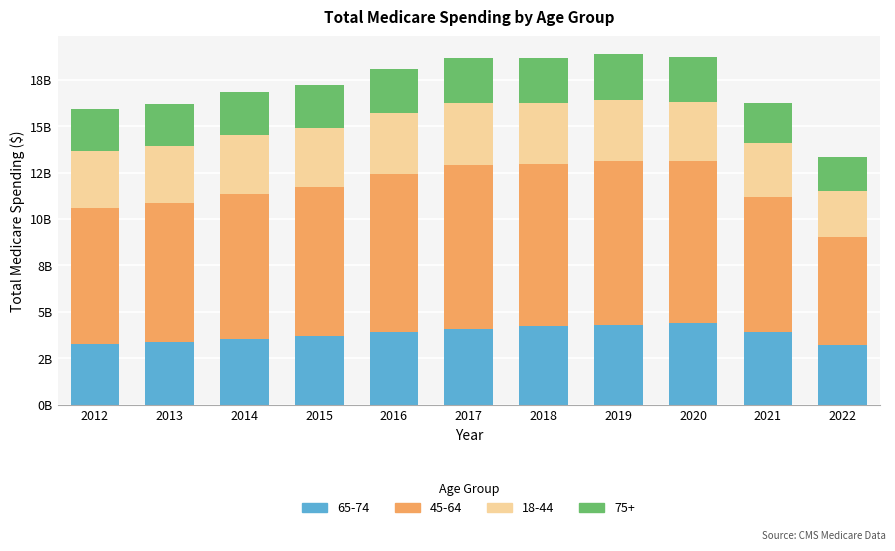

List the labels in order of 65-74 value, smallest first.

2022, 2012, 2013, 2014, 2015, 2016, 2021, 2017, 2018, 2019, 2020